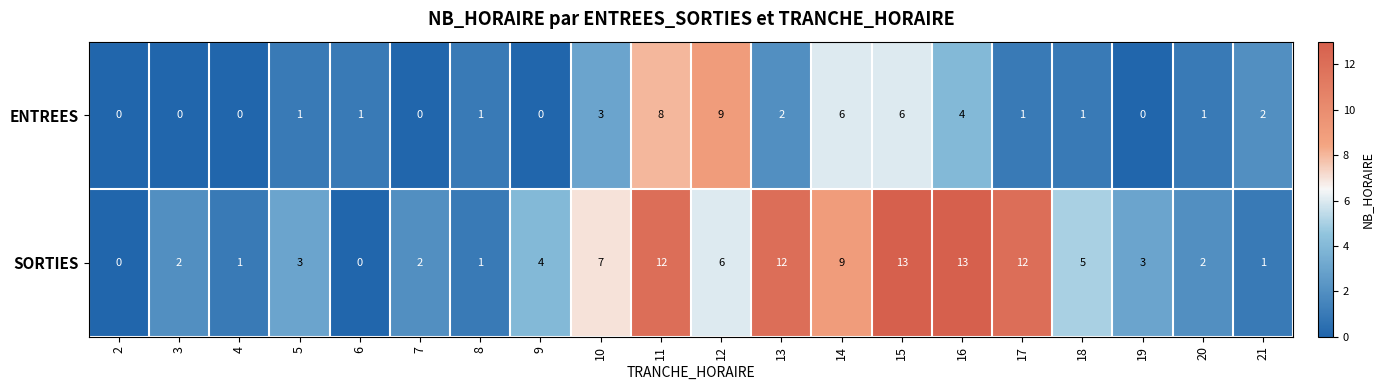

Which series changed the most between 4 and 15?

SORTIES